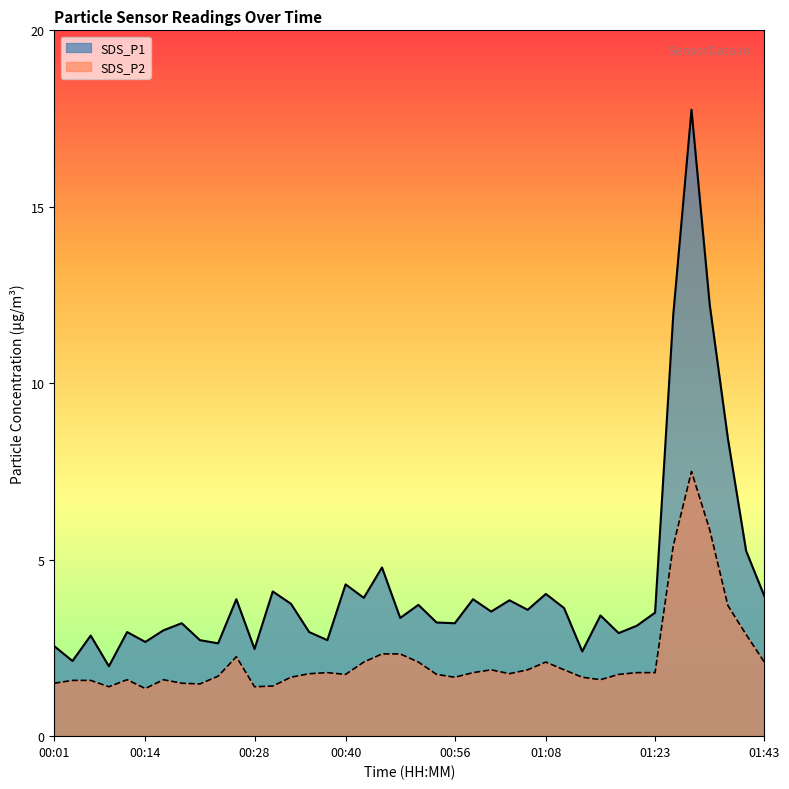

What is the difference between the SDS_P2 values at 01:10 and 00:09?

0.5